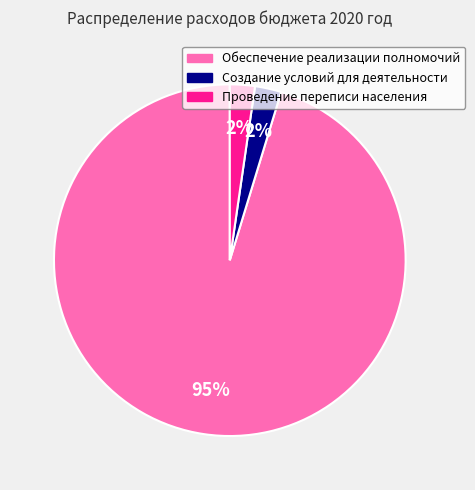

Combined, do Обеспечение реализации полномочий and Проведение переписи населения account for over 50%?

Yes